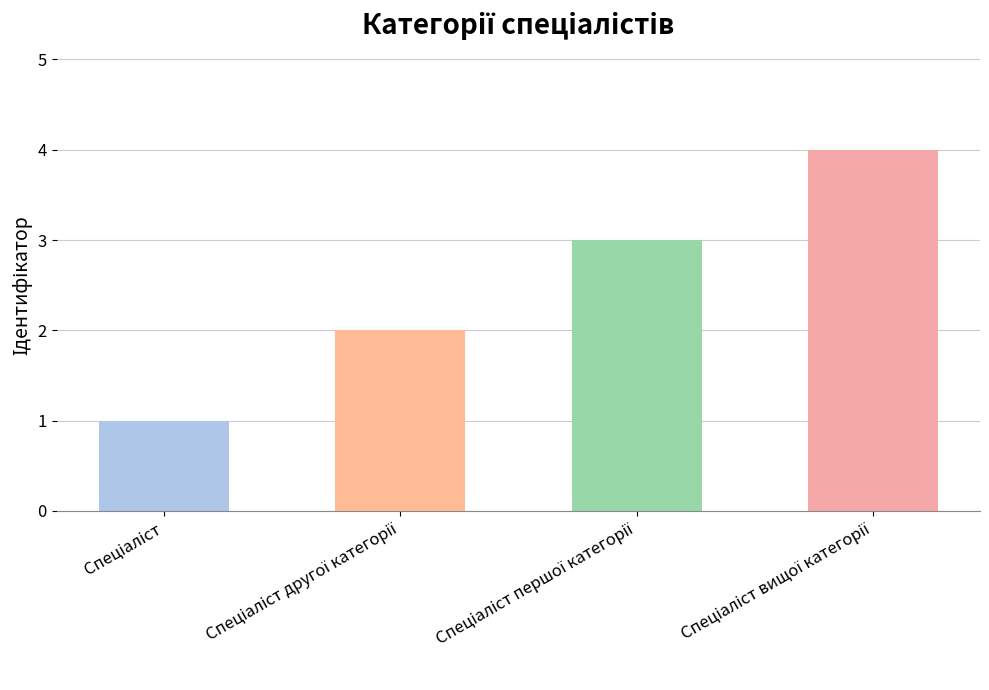

Count the number of categories in the chart.

4